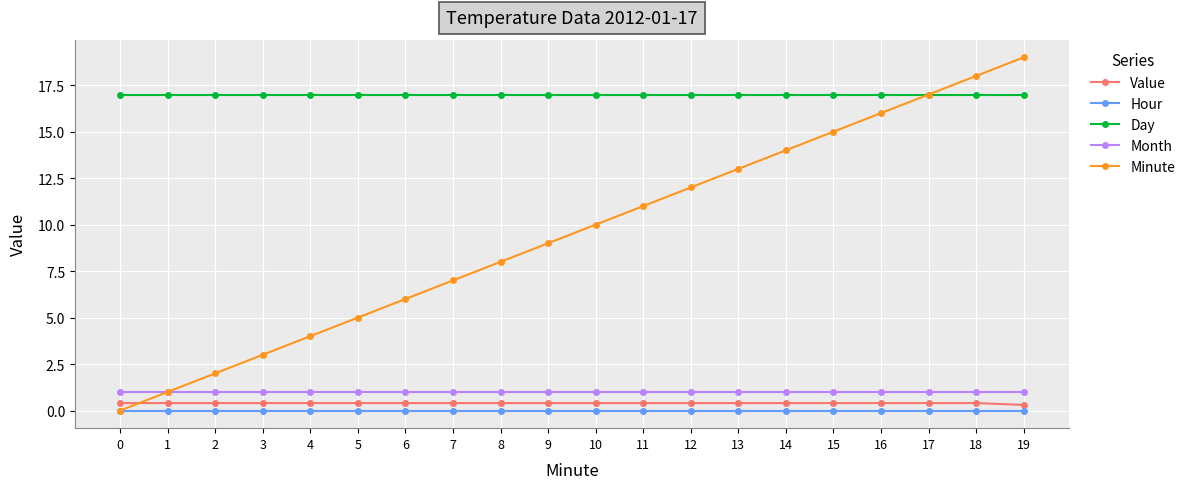

What is the spread (max minus min) of values at 4?

17.0